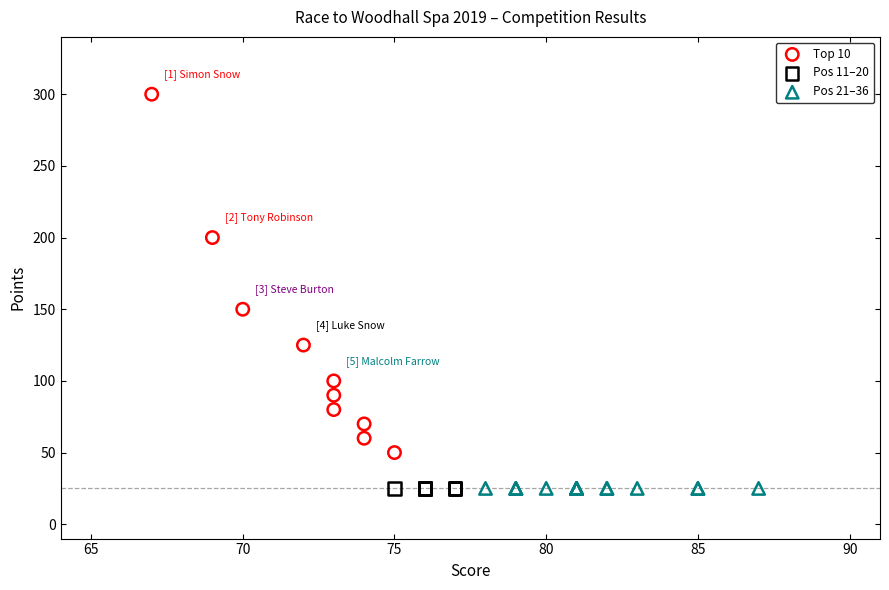

Which series reaches the maximum Y coordinate?

Top 10